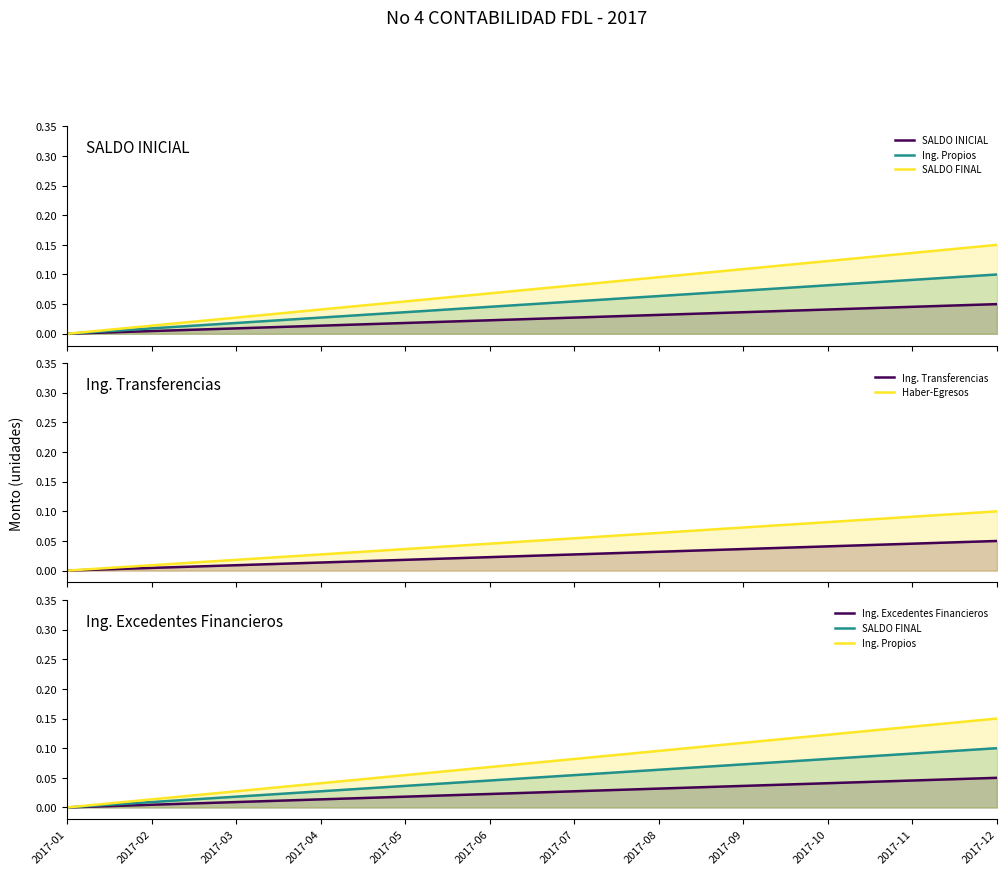

What is the difference between the maximum and minimum values in the Ing. Excedentes Financieros series?

0.1